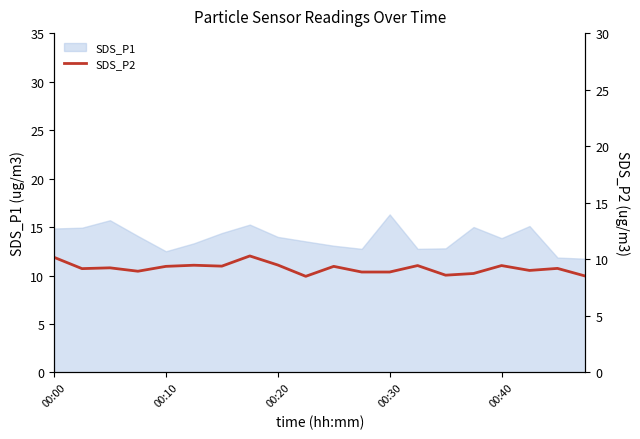

What is the minimum value for SDS_P1?

11.7